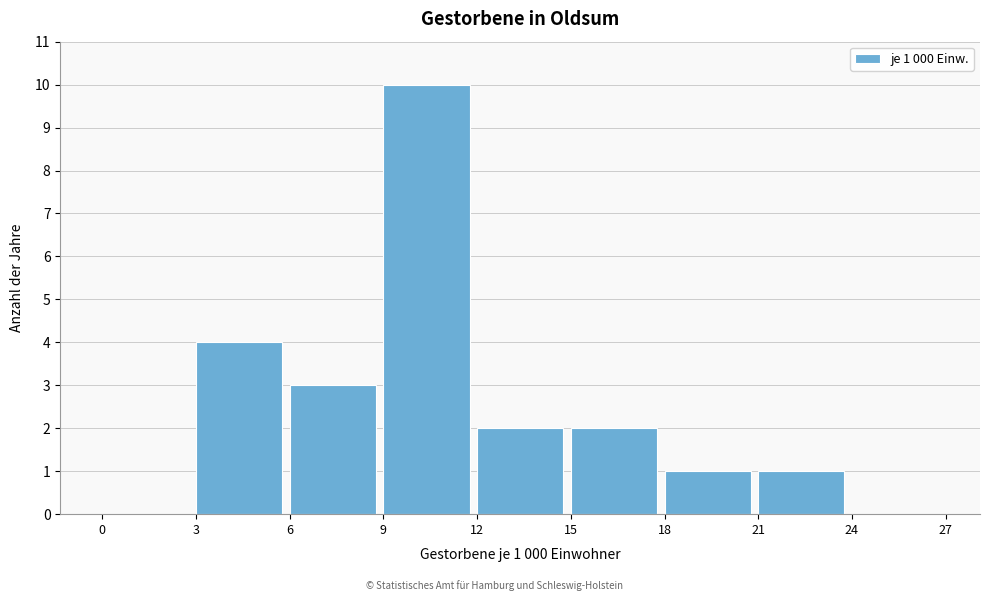

Which range on the x-axis has the tallest bar?

9 to 12